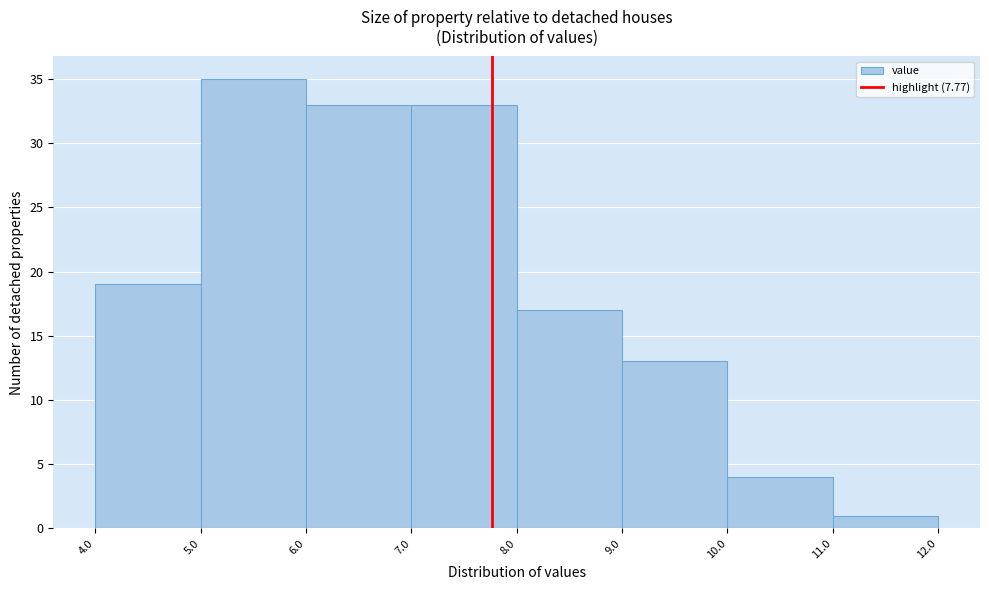

Reading left to right, transcribe this chart: for each bar, give the range it covers on the x-axis and its height. The values are not printed on the chart, so give them approximately, as read against the axis.

4.0 to 5.0: 19
5.0 to 6.0: 35
6.0 to 7.0: 33
7.0 to 8.0: 33
8.0 to 9.0: 17
9.0 to 10.0: 13
10.0 to 11.0: 4
11.0 to 12.0: 1